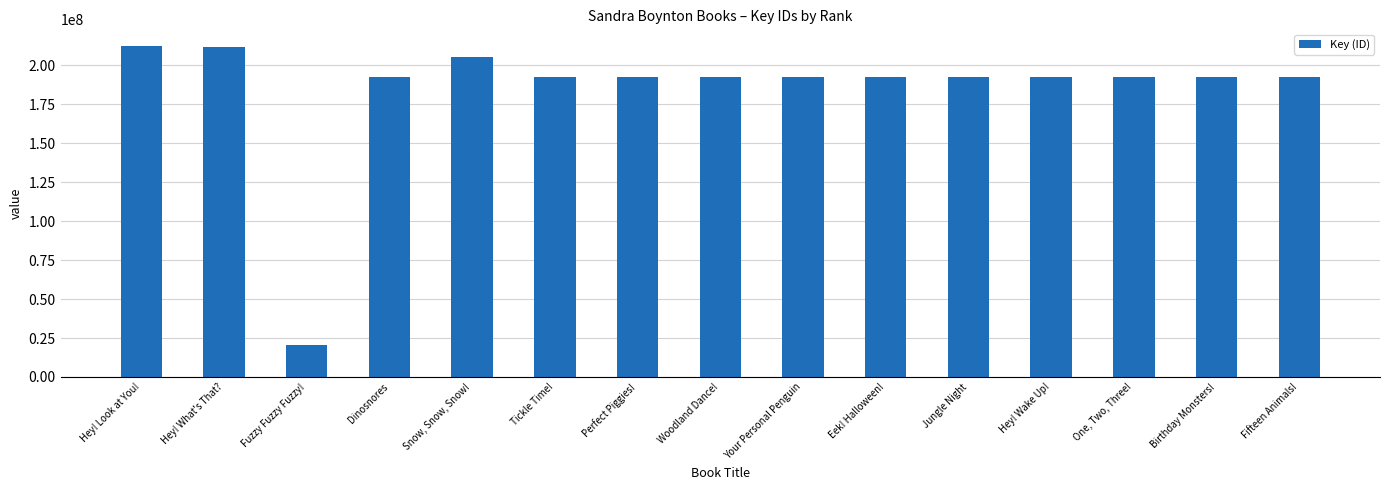

What is the change in value from Your Personal Penguin to Eek! Halloween!?

-223